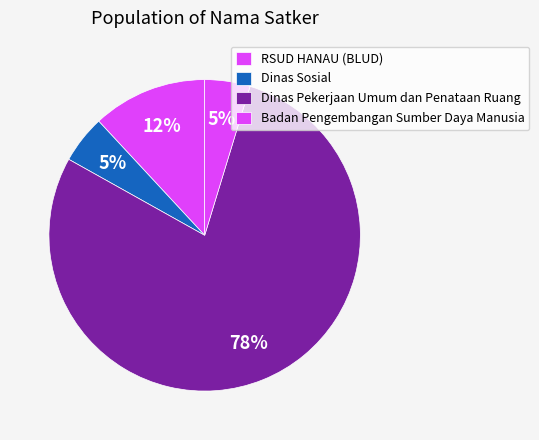

Count the number of slices in the pie.

4